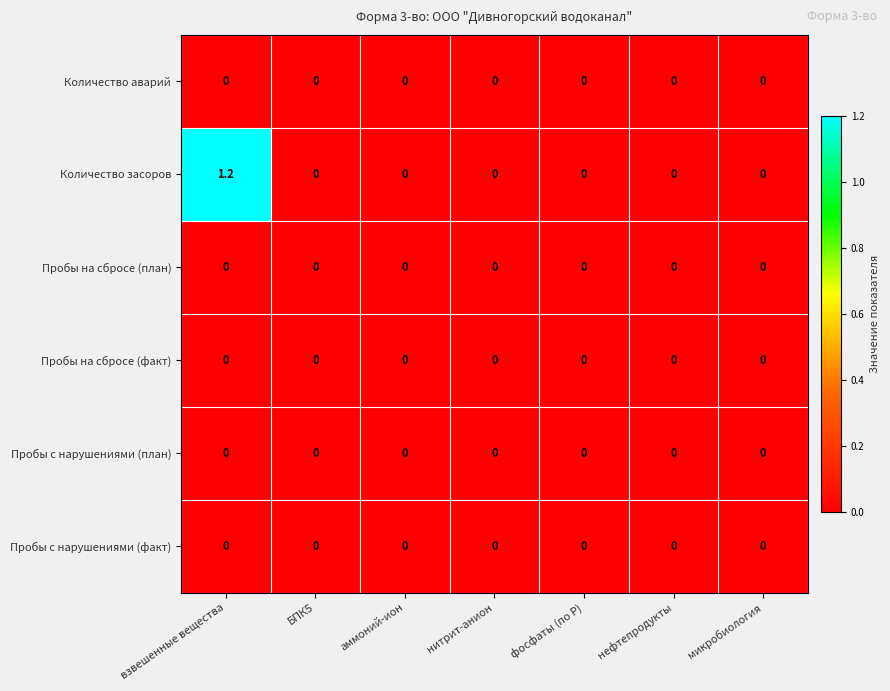

The value of Количество засоров at фосфаты (по Р) is 0.4. True or false?

False